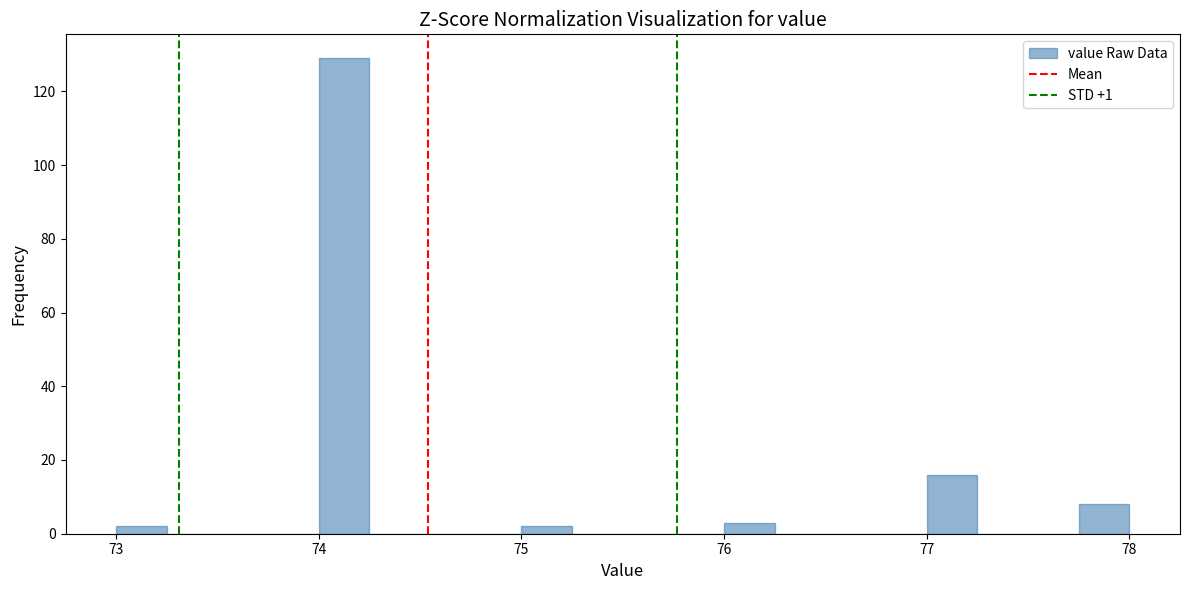

Read against the x-axis, roughly where is the centre of the tallest bar?

74.1